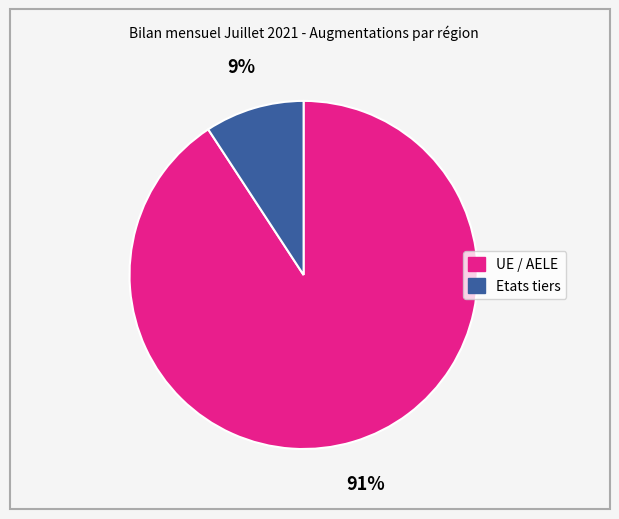

Between Etats tiers and UE / AELE, which is larger?

UE / AELE